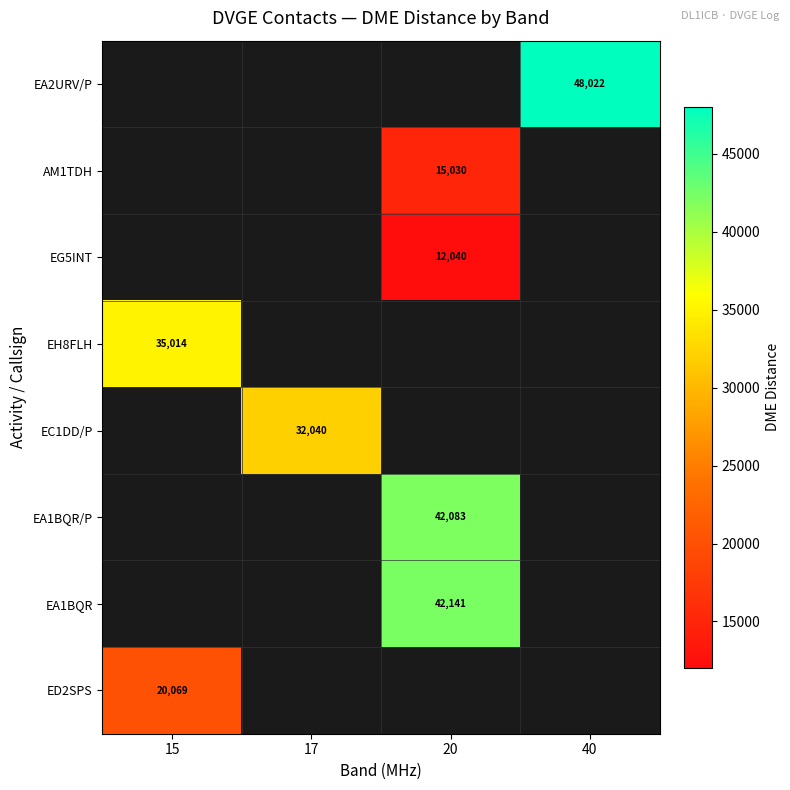

True or false: EC1DD/P has a value of 49201 at 17.

False